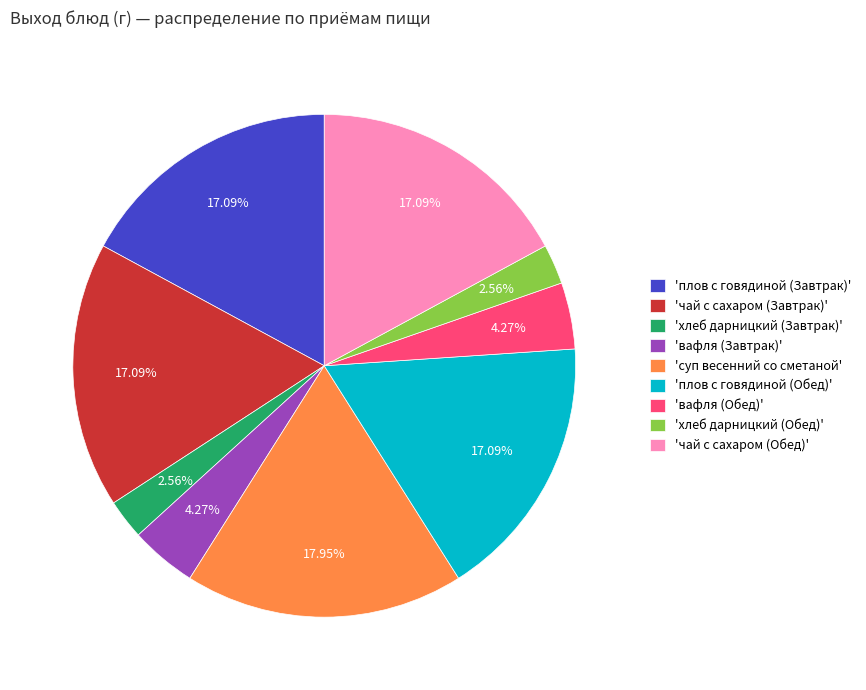

Do 'вафля (Завтрак)' and 'вафля (Обед)' together represent more than half of the pie?

No